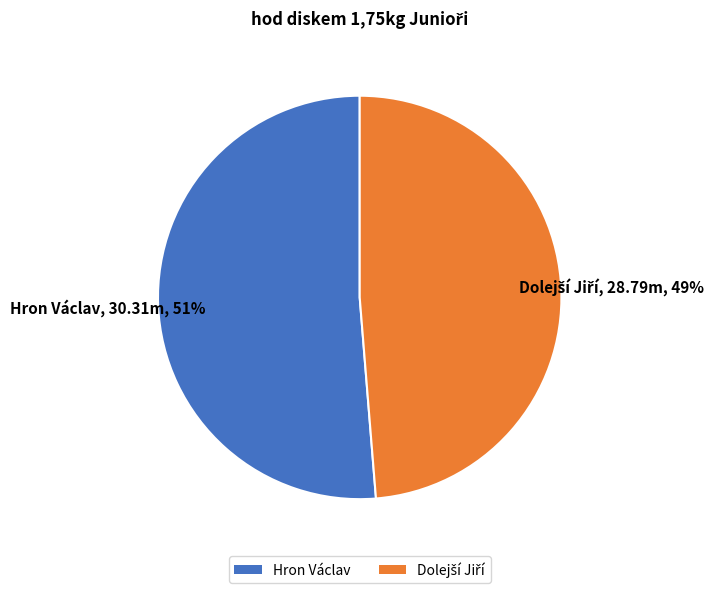

To the nearest percent, what is the average slice percentage?

50%